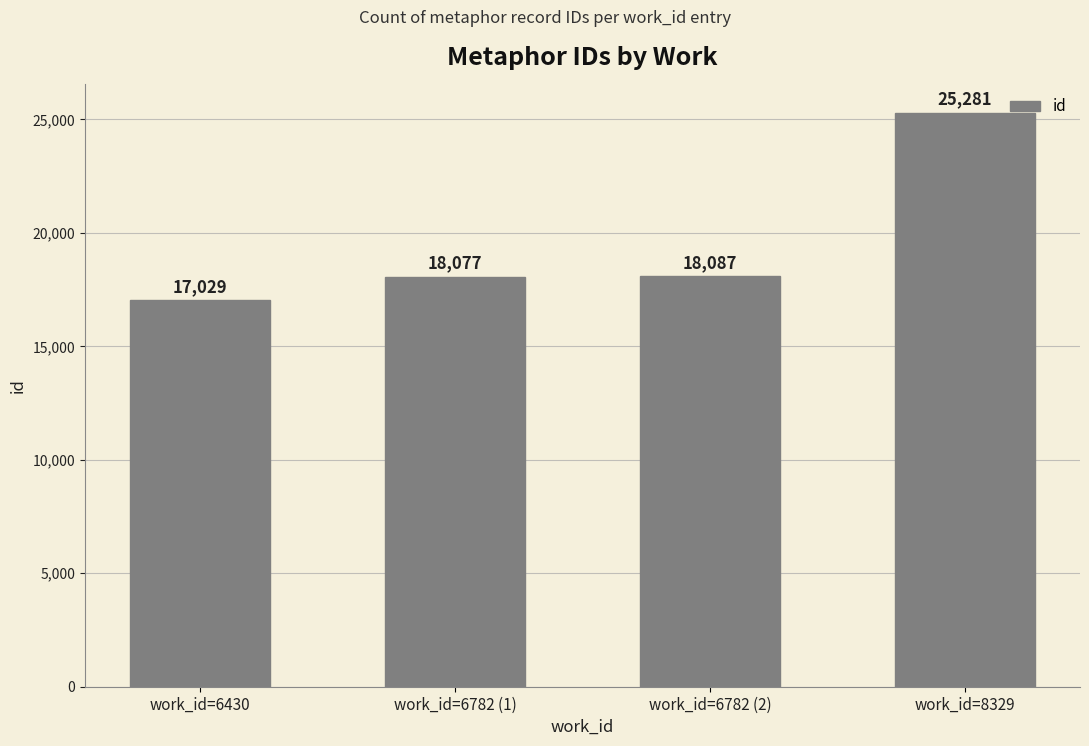

Reading left to right, list all the values displayed in this chart.

17029	18077	18087	25281